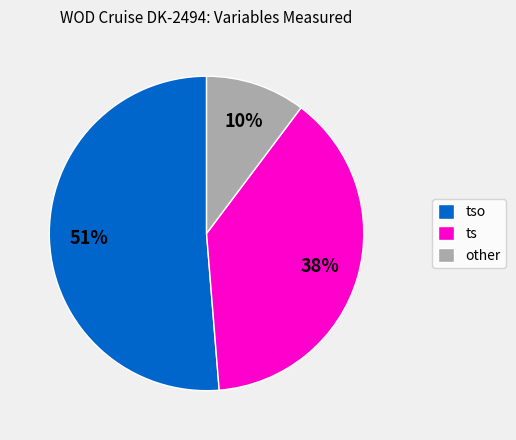

To the nearest percent, what percentage of the pie is other?

10%